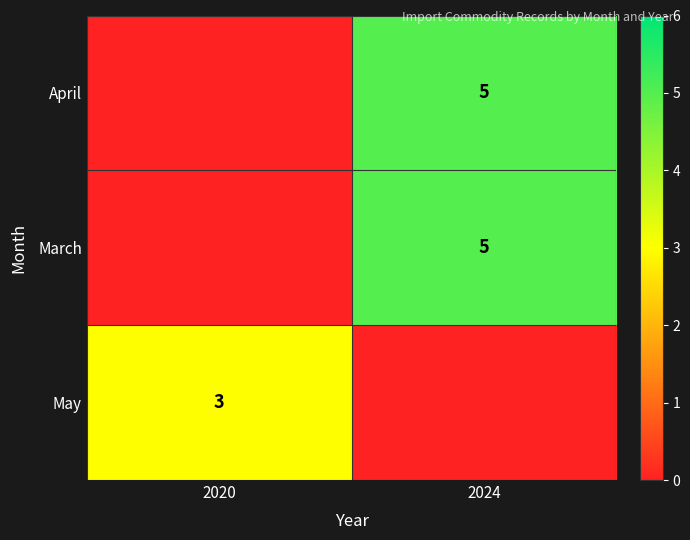

Which has a higher value, 2024 or 2020?

2024